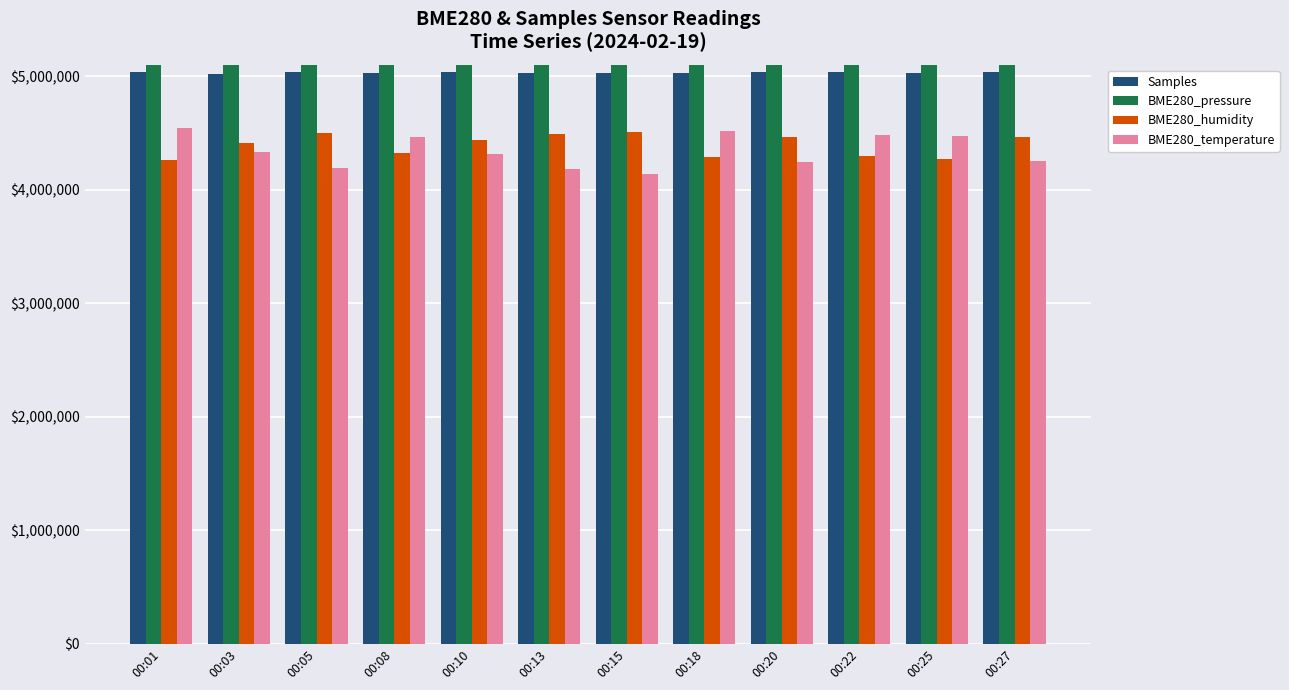

How many data points in BME280_humidity are less than 4439000?

6